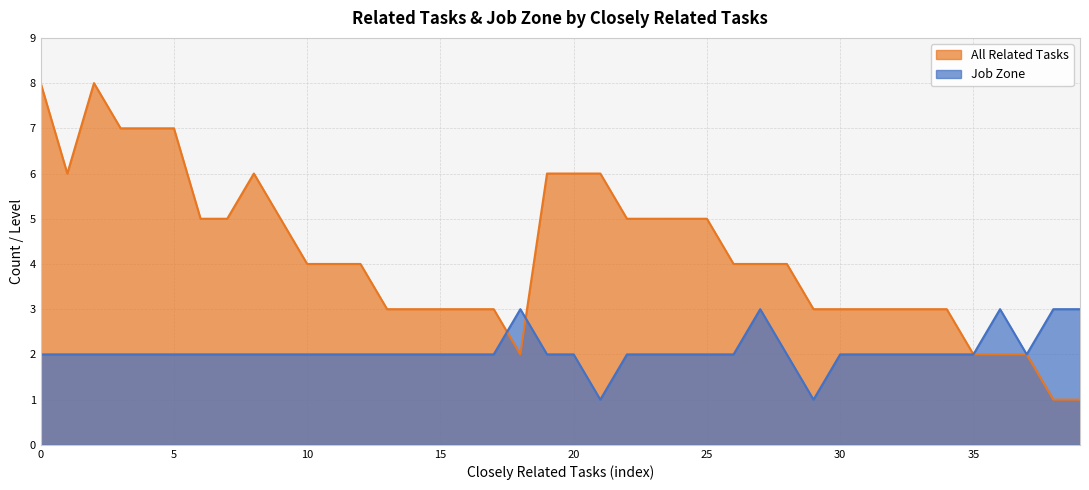

Which series has the largest total across all categories?

All Related Tasks